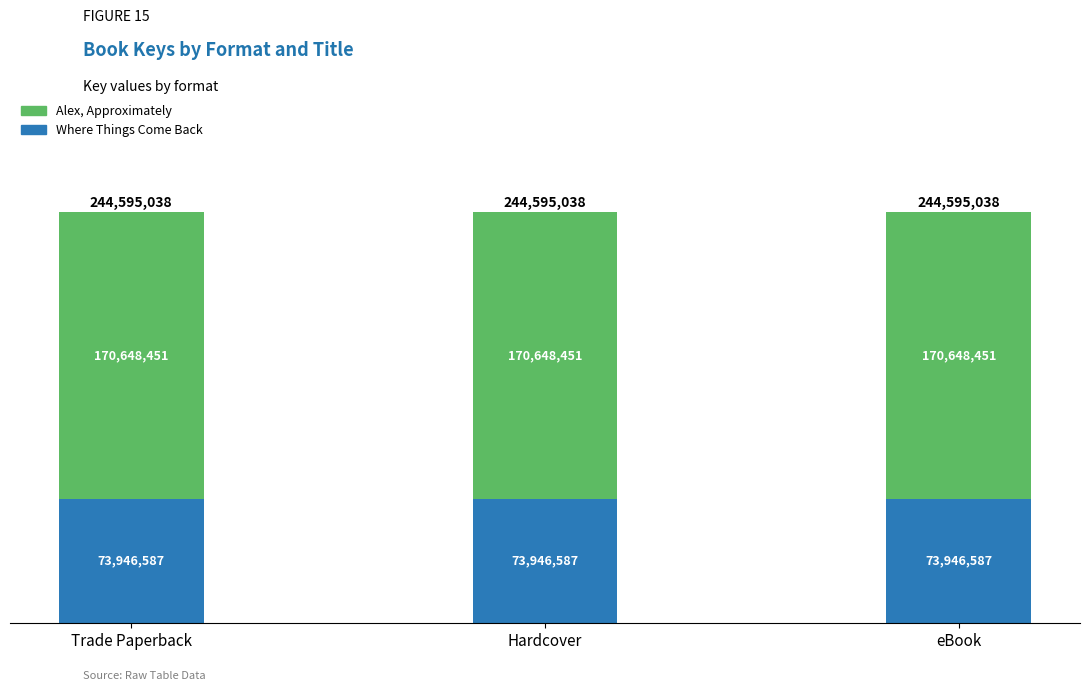

What are all the series names shown in the legend?

Alex, Approximately, Where Things Come Back